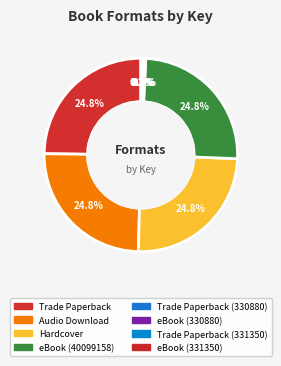

To the nearest percent, what is the average slice percentage?

12%